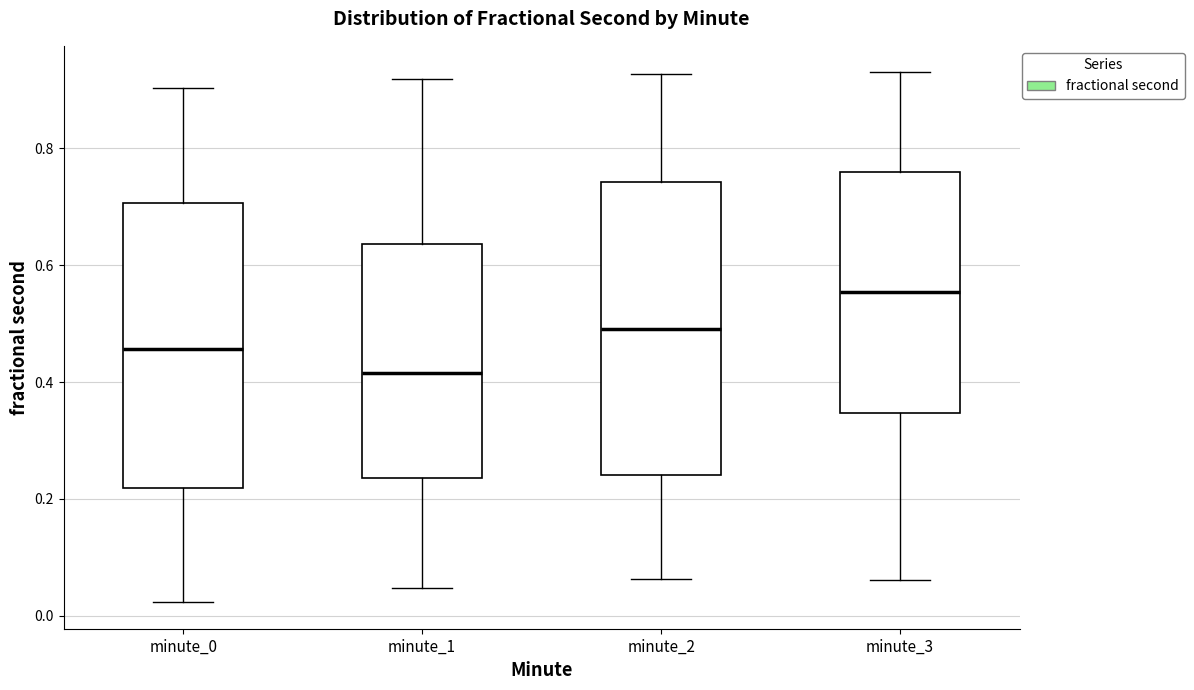

Reading left to right, transcribe this box plot: for each box, give where its median line is, the range the box spans, and where its two whiskers end, as read against the y-axis. The values are not printed on the chart, so give them approximately, as read against the axis.

minute_0: median 0.46, box 0.22 to 0.70, whiskers 0.02 to 0.90
minute_1: median 0.42, box 0.24 to 0.64, whiskers 0.04 to 0.92
minute_2: median 0.50, box 0.24 to 0.74, whiskers 0.06 to 0.92
minute_3: median 0.56, box 0.34 to 0.76, whiskers 0.06 to 0.94